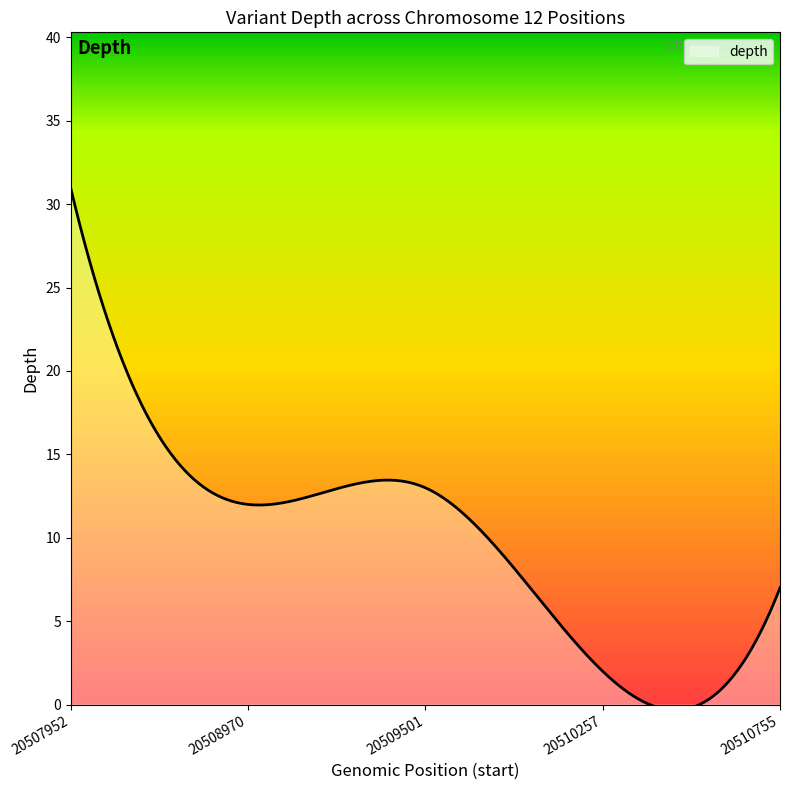

What is the greatest value displayed?

31.0